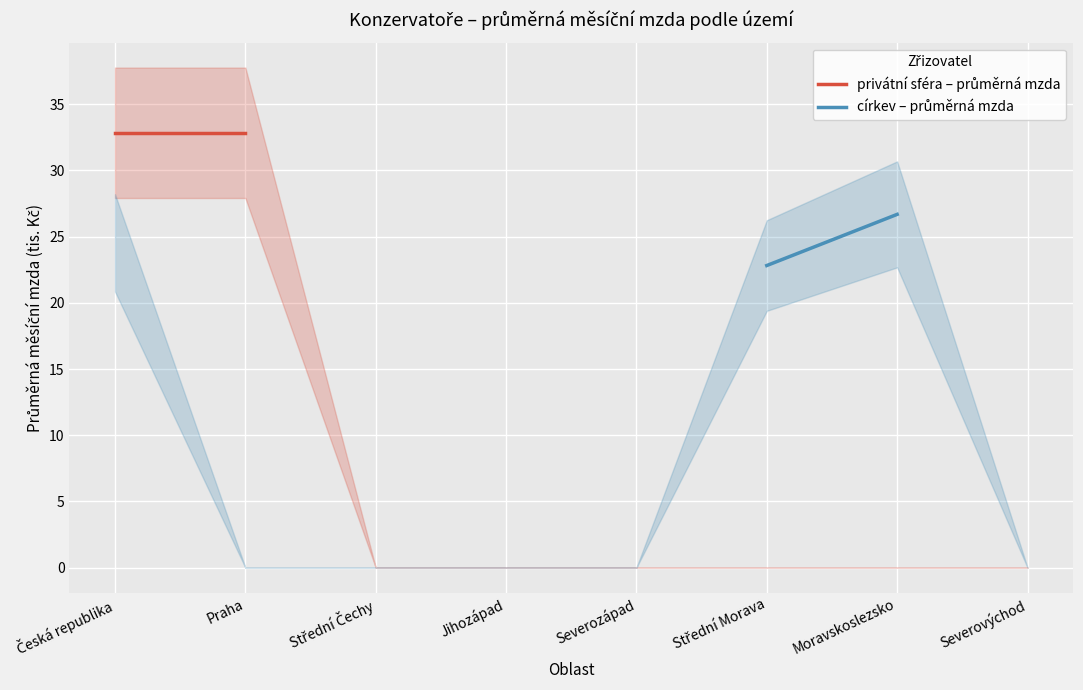

At which category does the chart reach its minimum across all series?

Střední Morava